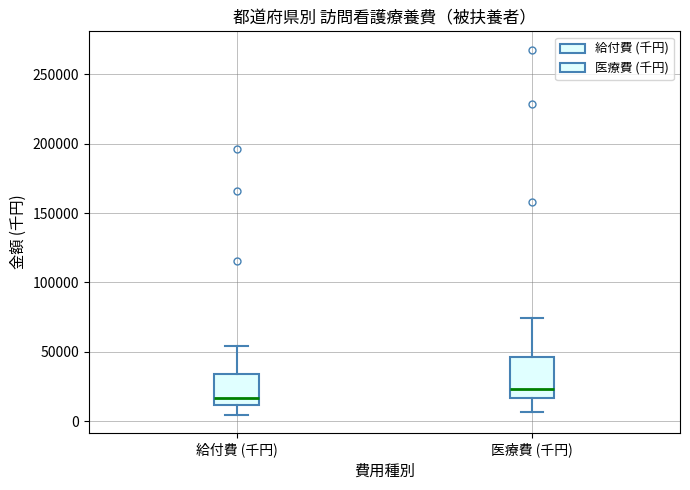

Reading left to right, read every box against the y-axis: the position of its median line, the range the box covers, and the ends of its whiskers. The values are not printed on the chart, so give them approximately, as read against the axis.

給付費 (千円): median 15000, box 10000 to 35000, whiskers 5000 to 55000
医療費 (千円): median 25000, box 15000 to 45000, whiskers 5000 to 75000